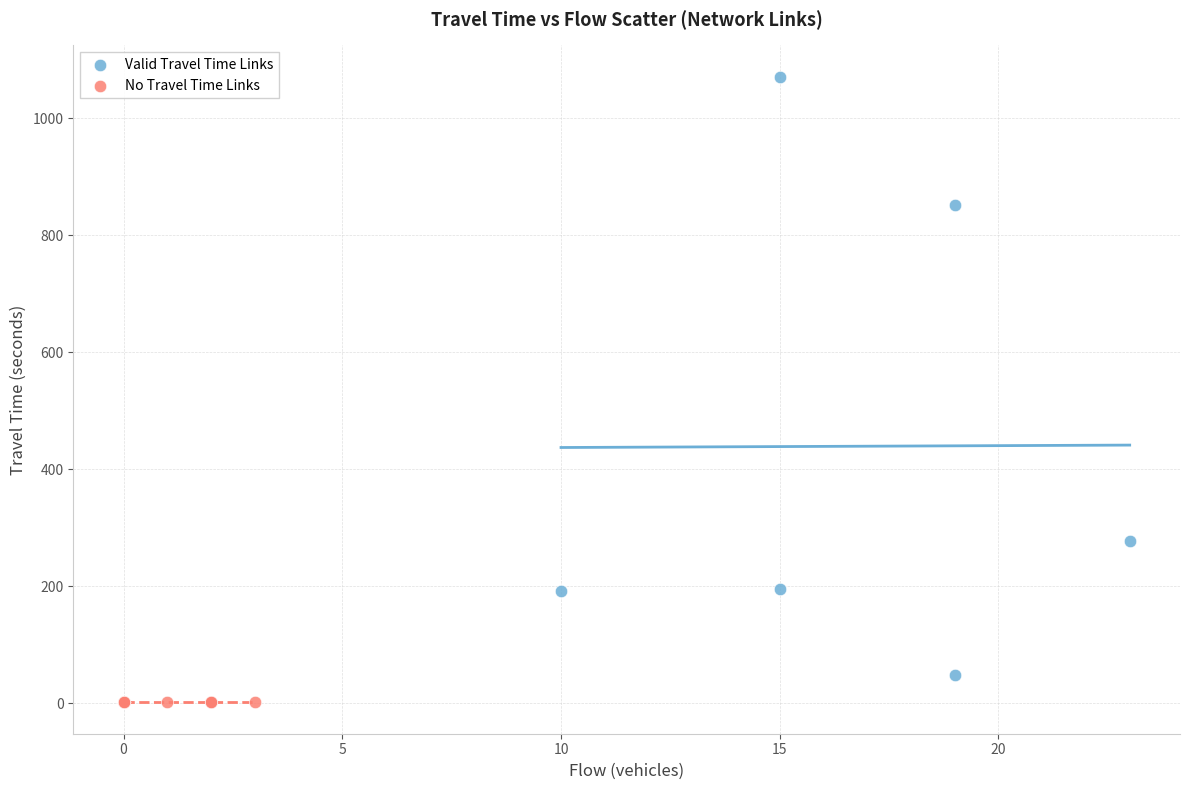

Which series contains the highest Y value?

Valid Travel Time Links